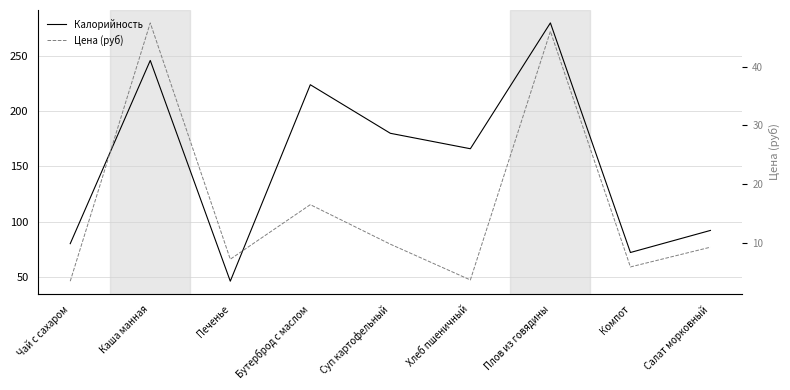

True or false: Цена (руб) and Калорийность intersect in this chart.

False